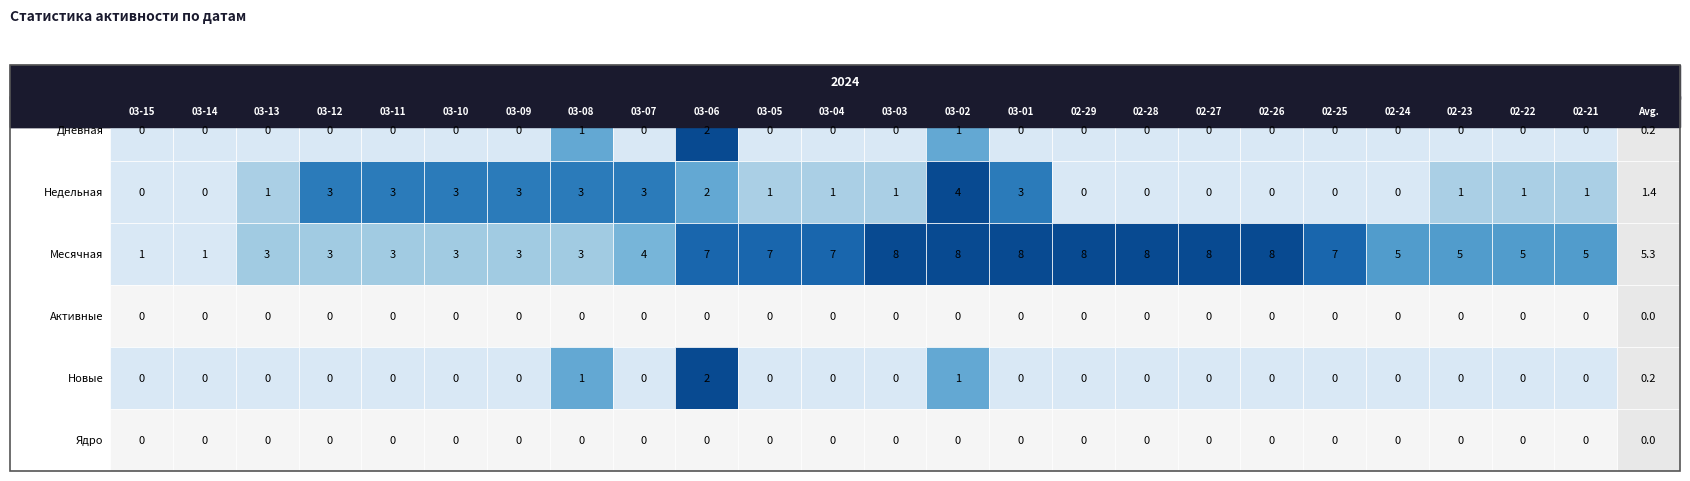

Rank the series by their maximum value, from lowest to highest.

Активные, Ядро, Дневная, Новые, Недельная, Месячная